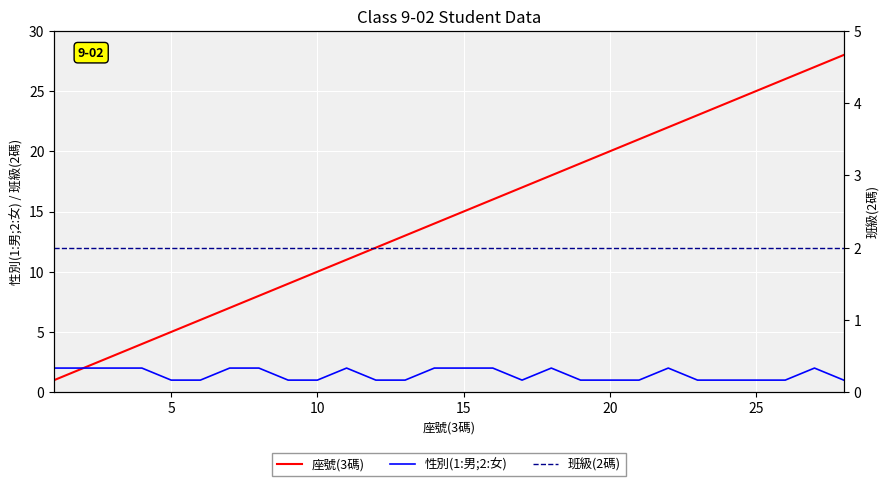

Which series has the widest spread of values?

座號(3碼)